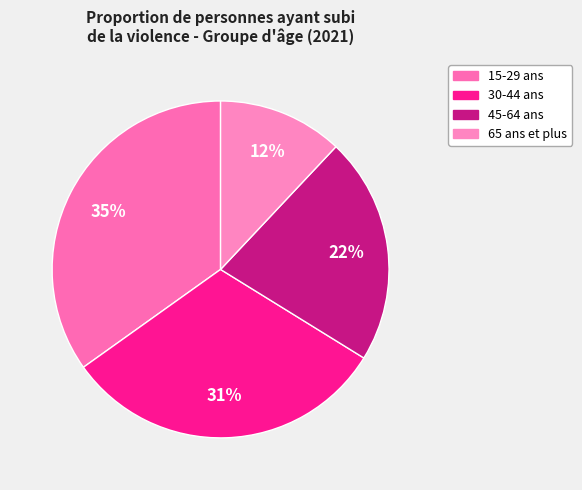

How many slices are in this pie chart?

4